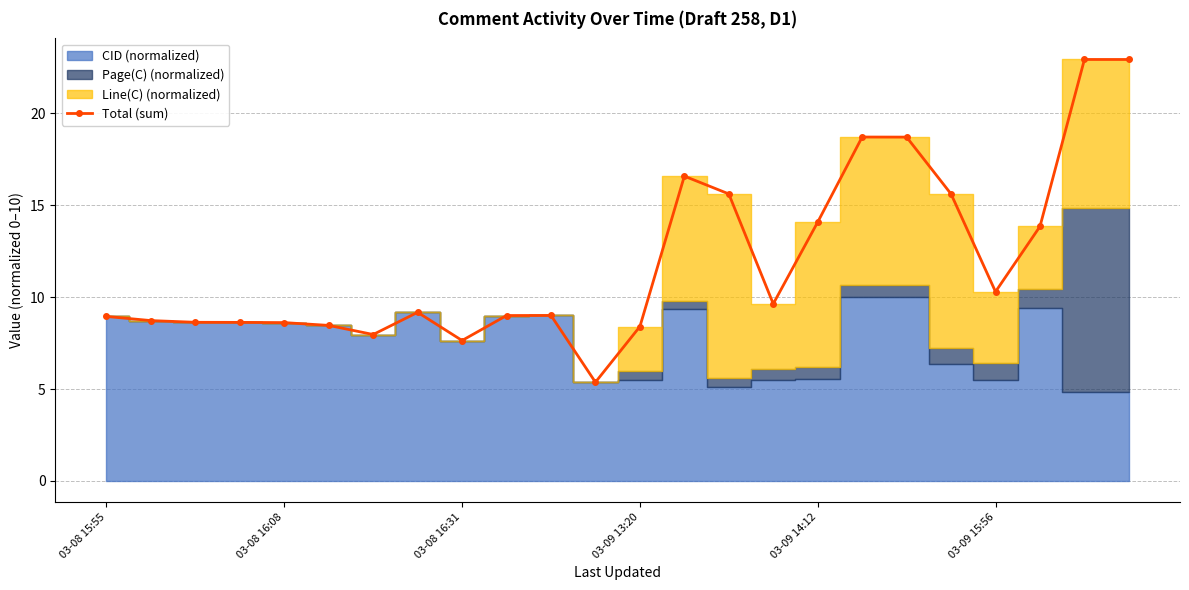

What position from the left is 21?

22